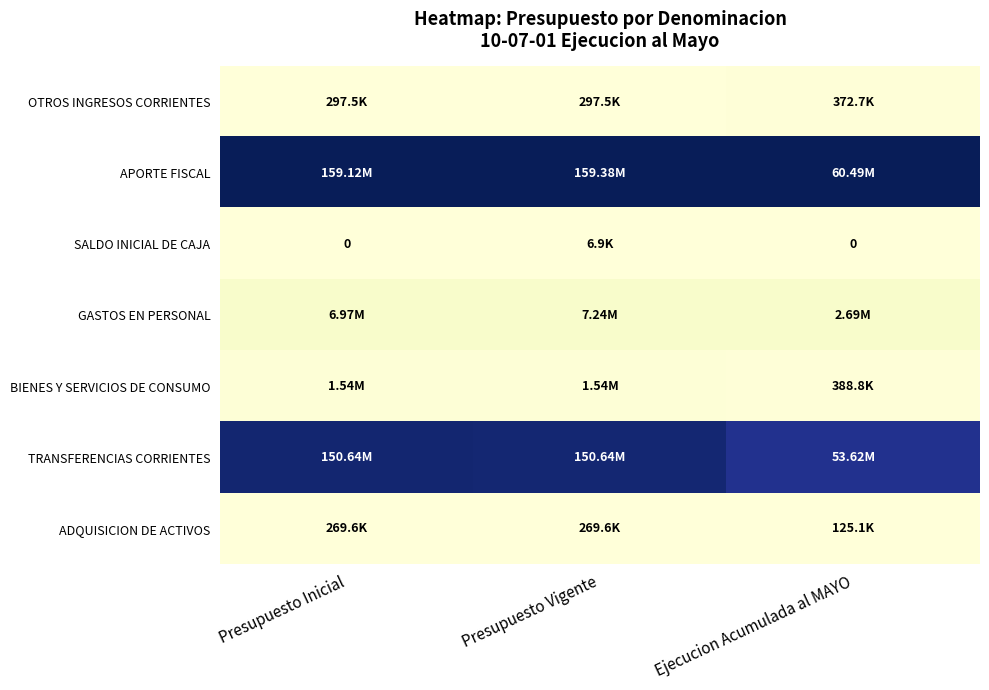

At which label does OTROS INGRESOS CORRIENTES reach its peak?

Ejecucion Acumulada al MAYO